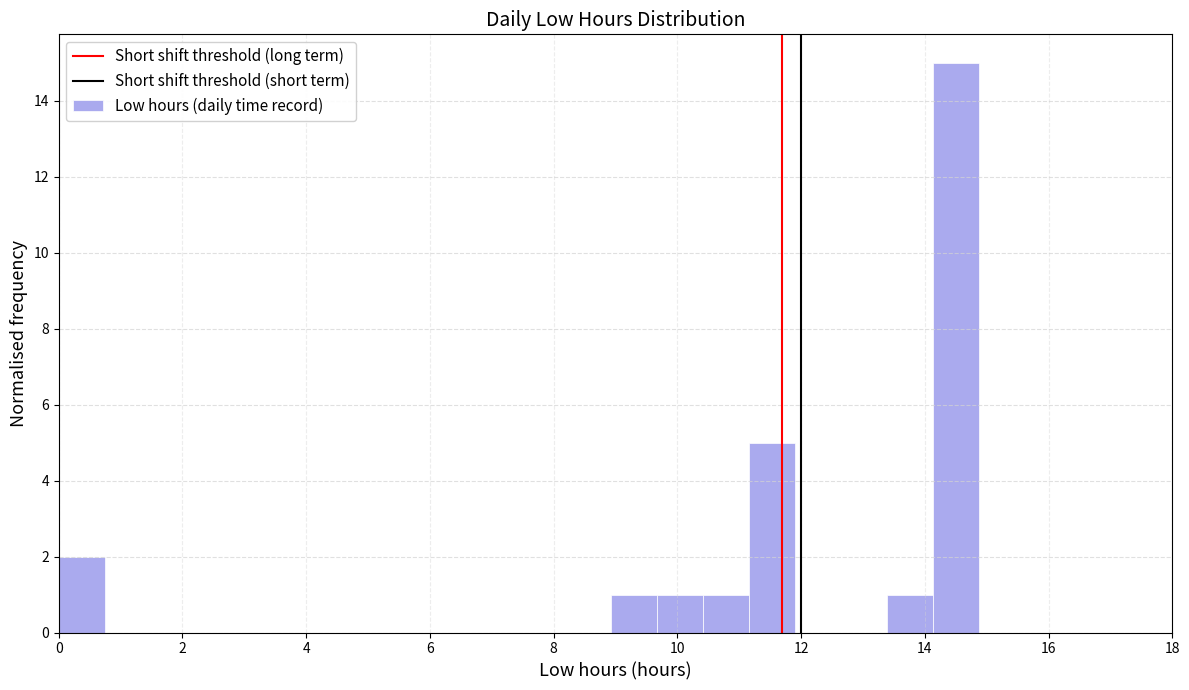

Around what value on the x-axis is the tallest bar? Give the approximate position of its centre, as read against the axis.

14.4